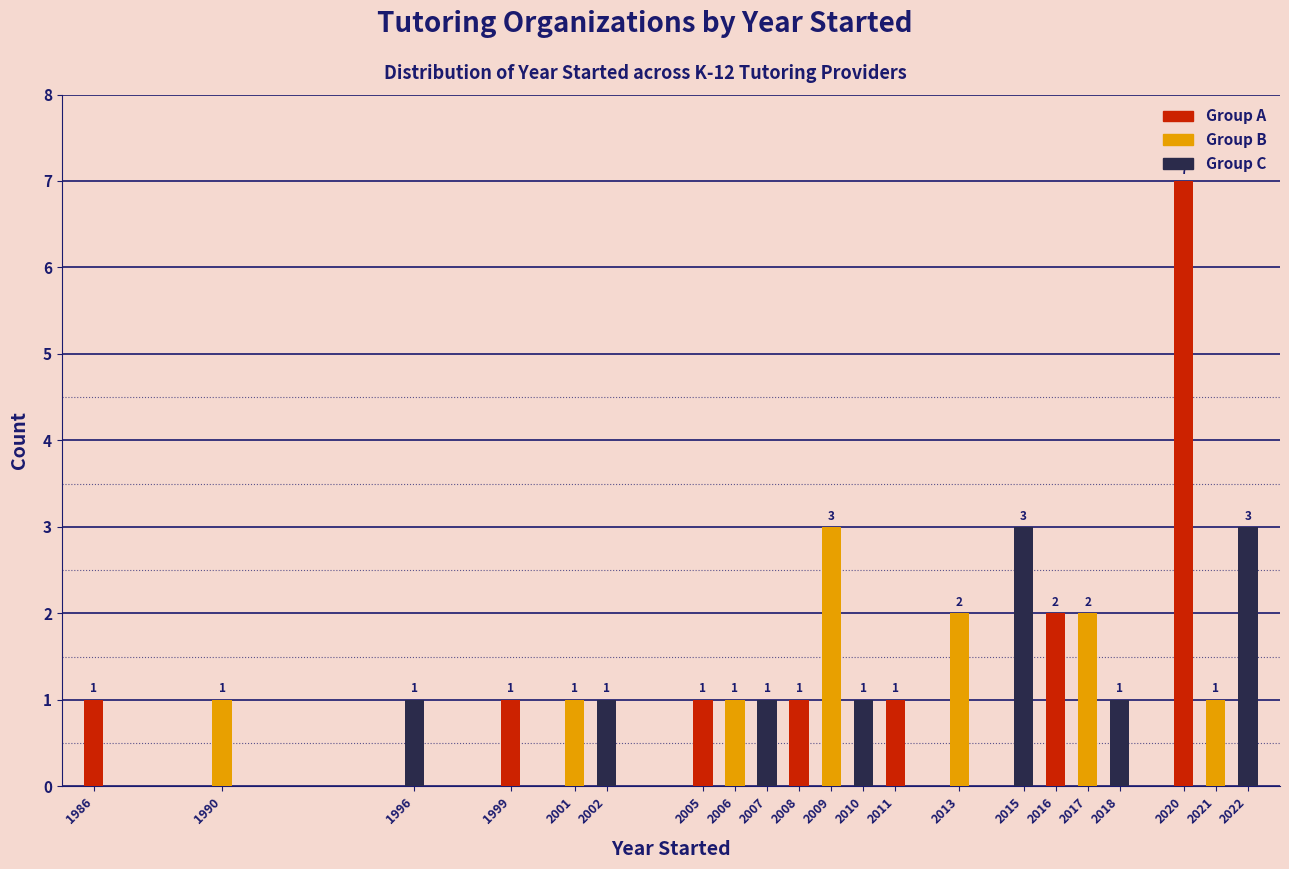

Reading left to right, extract all data points from this chart.

1986=1	1990=1	1996=1	1999=1	2001=1	2002=1	2005=1	2006=1	2007=1	2008=1	2009=3	2010=1	2011=1	2013=2	2015=3	2016=2	2017=2	2018=1	2020=7	2021=1	2022=3